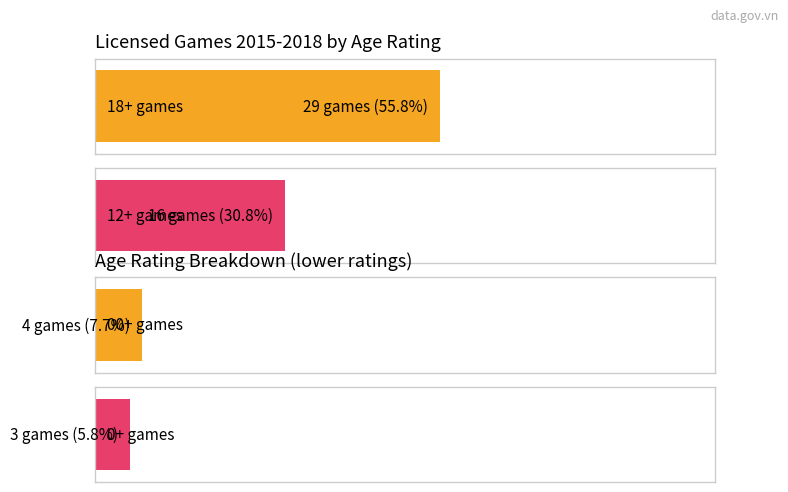

Rank the categories by value from lowest to highest.

0+, 00+, 12+, 18+